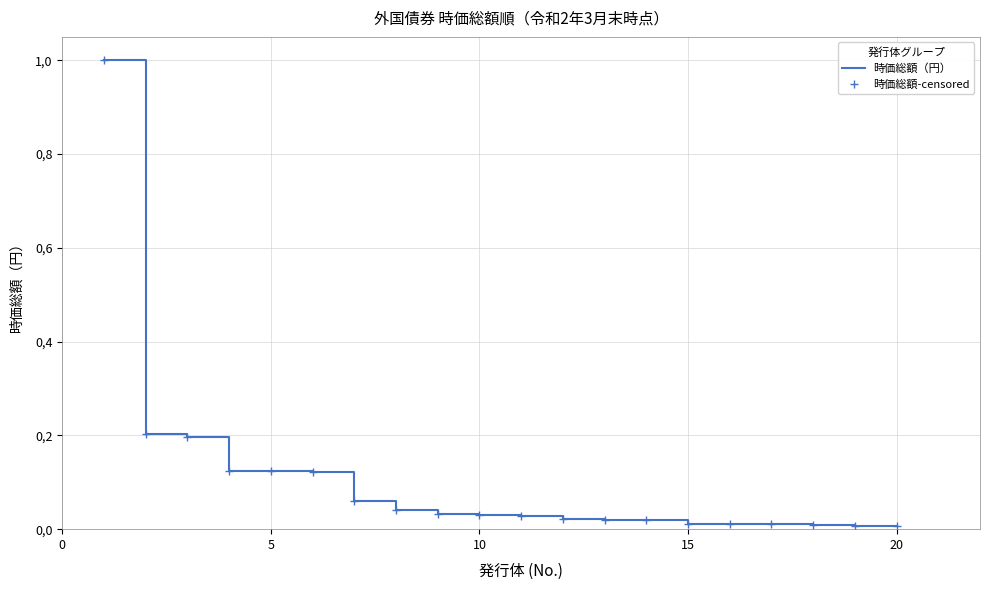

What are all the series names shown in the legend?

時価総額（円）, 時価総額-censored